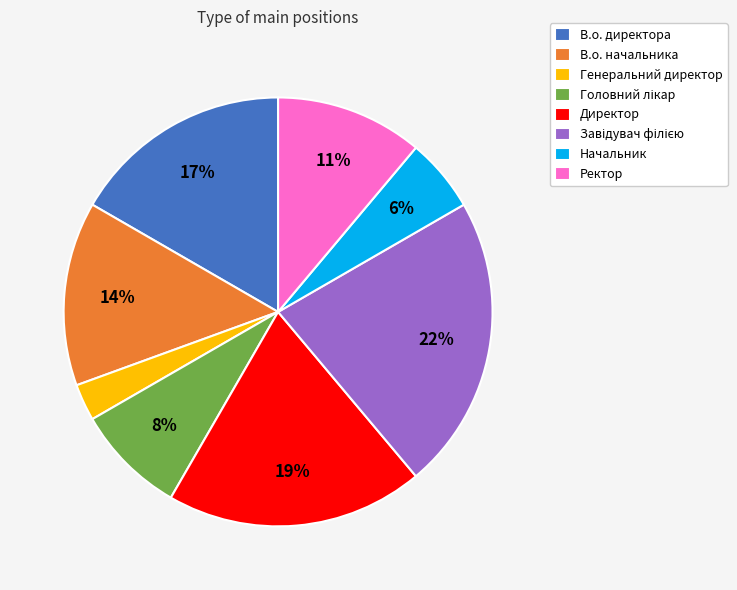

Is the sum of В.о. начальника and Ректор greater than half?

No